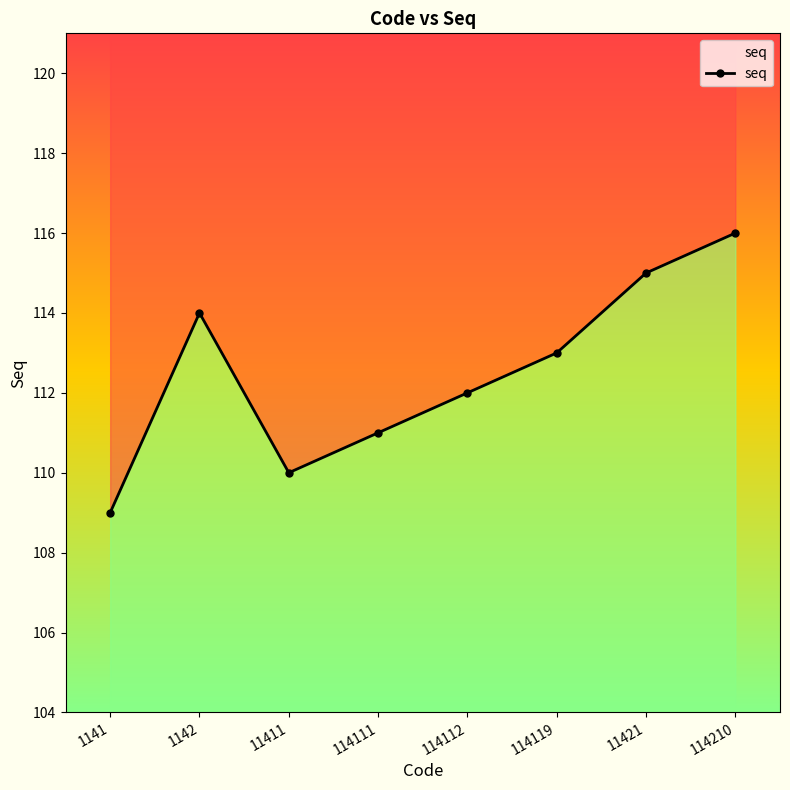

How many series are shown in this chart?

1